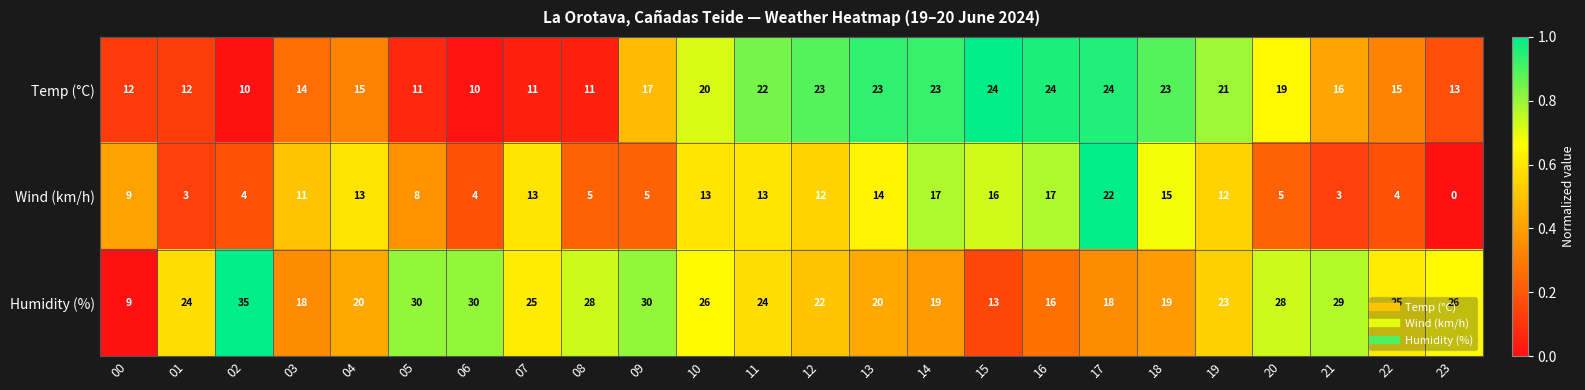

Which series has the largest range (max minus min)?

Humidity (%)